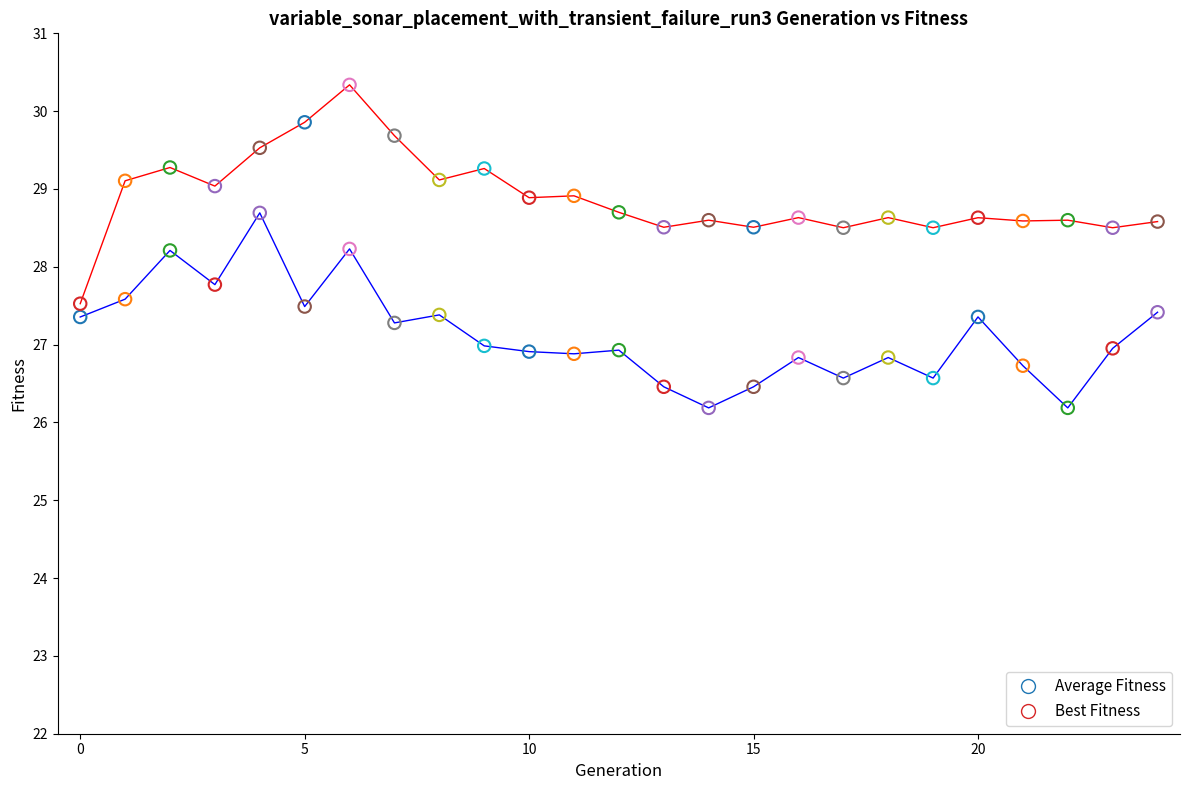

Across all data points, what is the range of Y values (max minus min)?

4.2